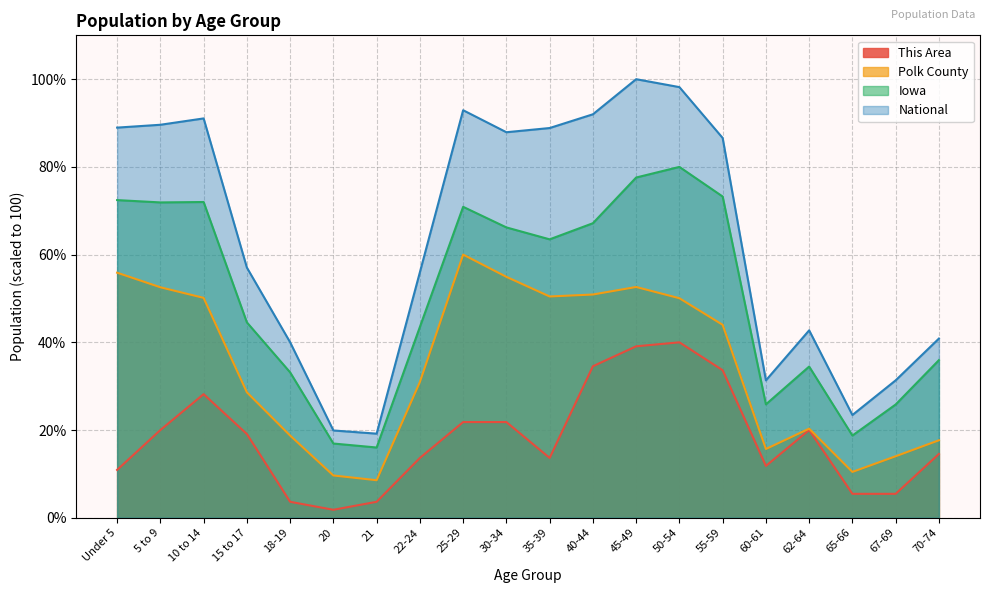

Rank the categories by Polk County value from lowest to highest.

21, 20, 65-66, 67-69, 60-61, 70-74, 18-19, 62-64, 15 to 17, 22-24, 55-59, 50-54, 10 to 14, 35-39, 40-44, 5 to 9, 45-49, 30-34, Under 5, 25-29